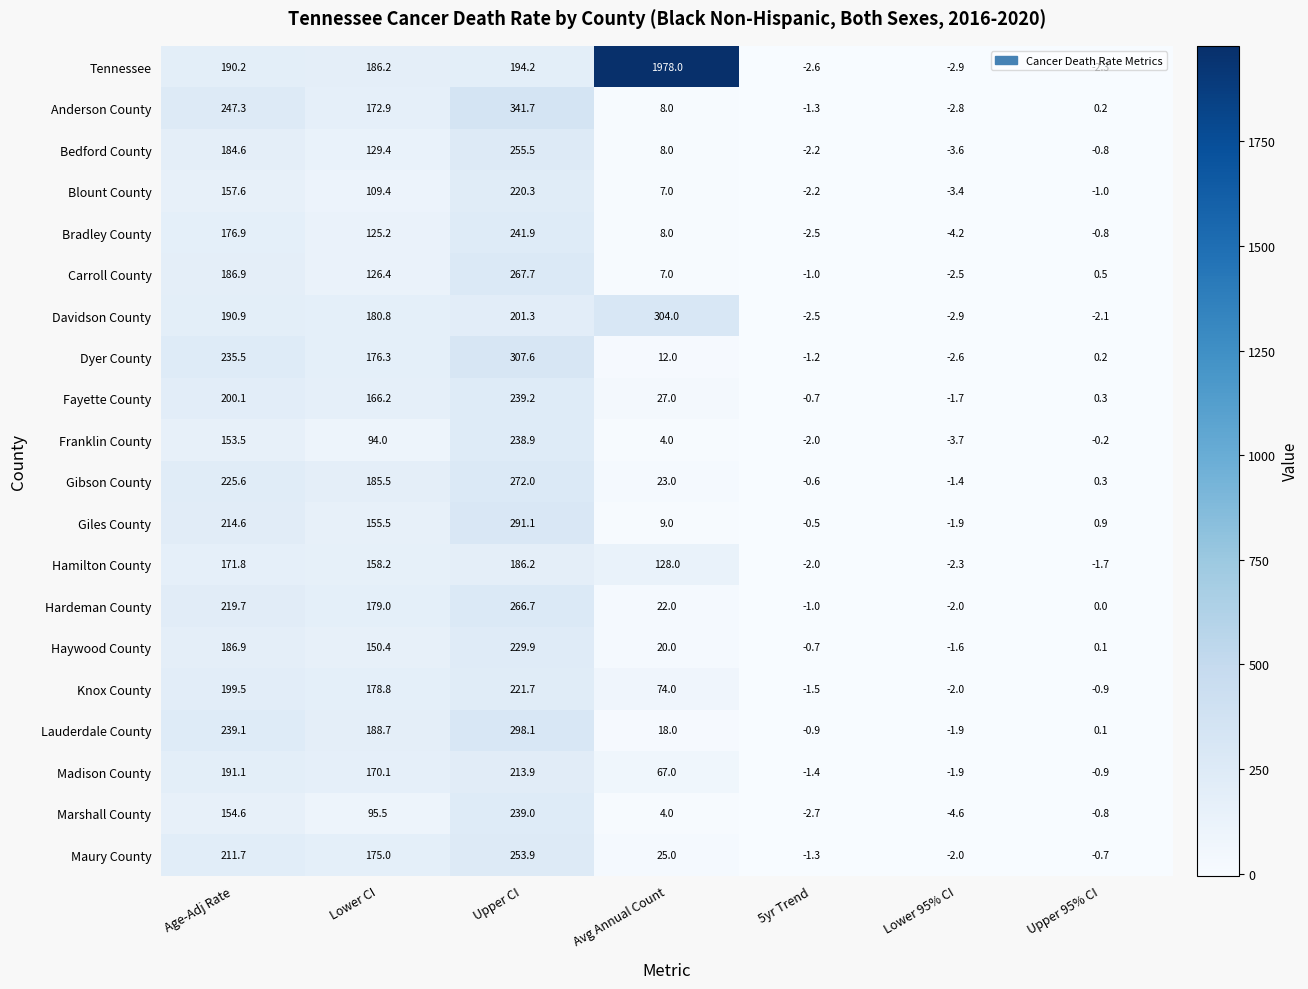

Rank the series at Lower CI from lowest to highest value.

Franklin County, Marshall County, Blount County, Bradley County, Carroll County, Bedford County, Haywood County, Giles County, Hamilton County, Fayette County, Madison County, Anderson County, Maury County, Dyer County, Knox County, Hardeman County, Davidson County, Gibson County, Tennessee, Lauderdale County